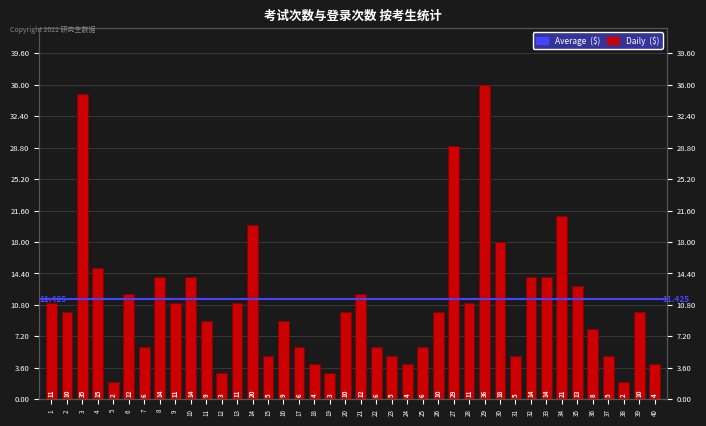

List the labels in order of value, largest first.

29, 3, 27, 34, 14, 30, 4, 8, 10, 32, 33, 35, 6, 21, 1, 9, 13, 28, 2, 20, 26, 39, 11, 16, 36, 7, 17, 22, 25, 15, 23, 31, 37, 18, 24, 40, 12, 19, 5, 38